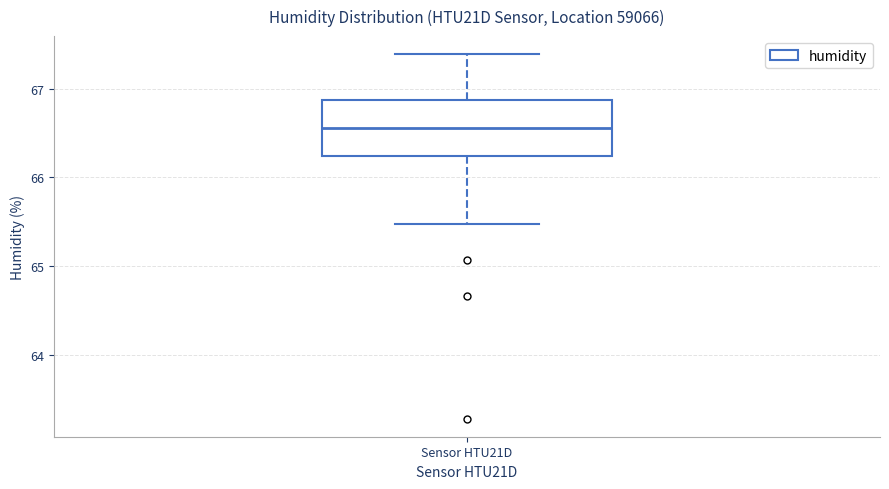

Where does the median line of the box for Sensor HTU21D sit on the y-axis? The values are not printed on the chart, so give them approximately, as read against the axis.

66.6